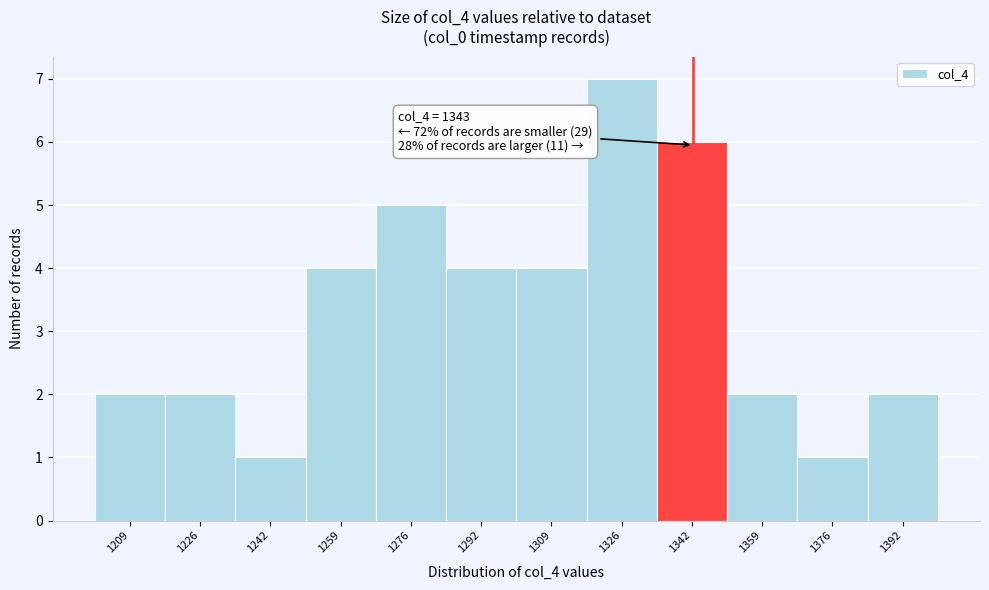

Over which range of the x-axis is the bar tallest?

1318 to 1334